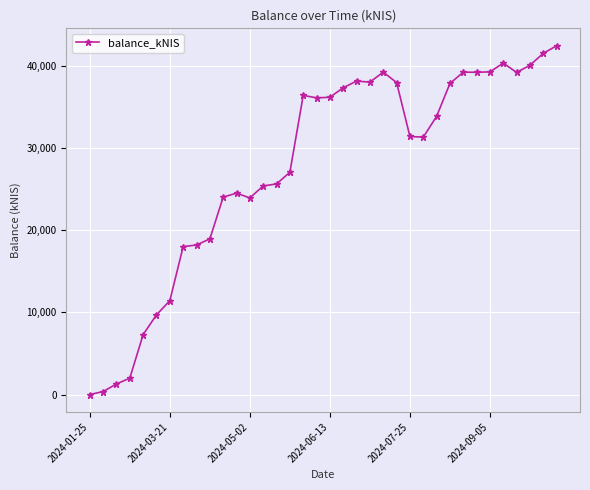

What is the sum of all values?

991834.9